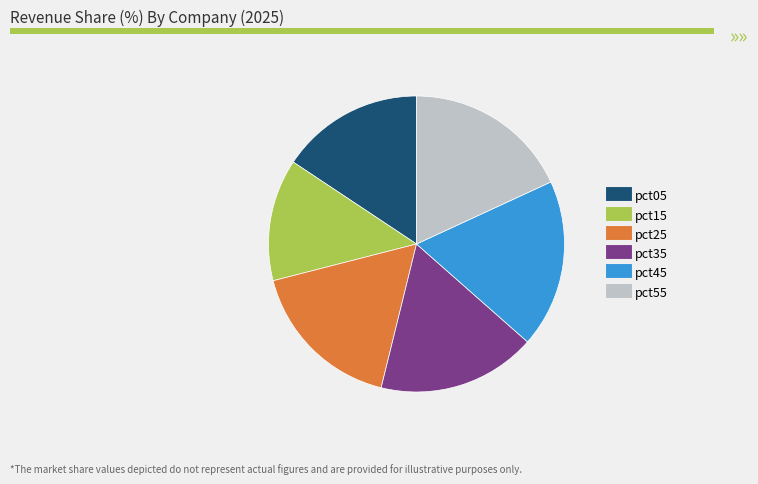

Is there a majority slice in this chart?

No